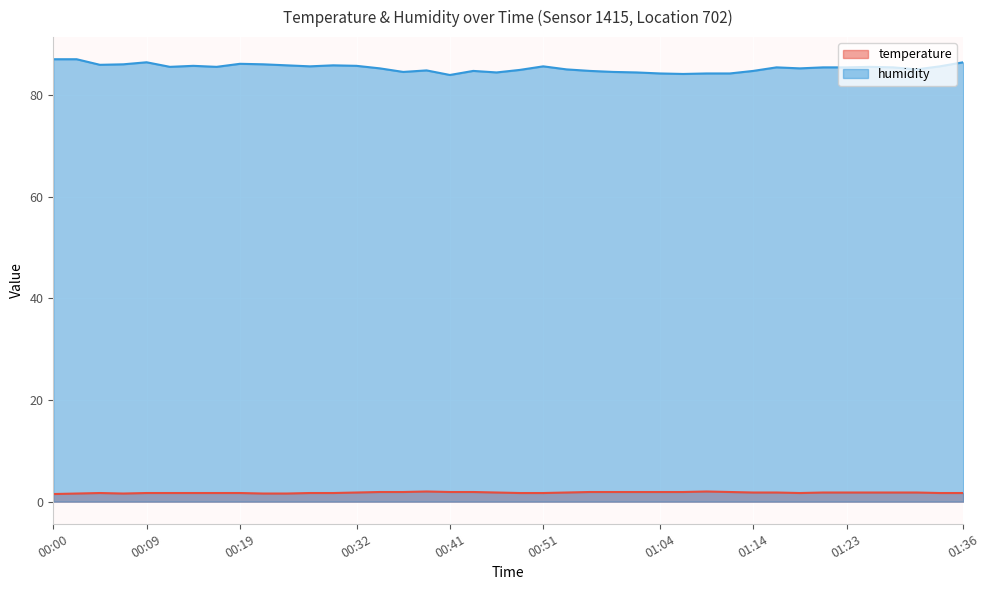

What is the total value across all series at 01:21?

87.3